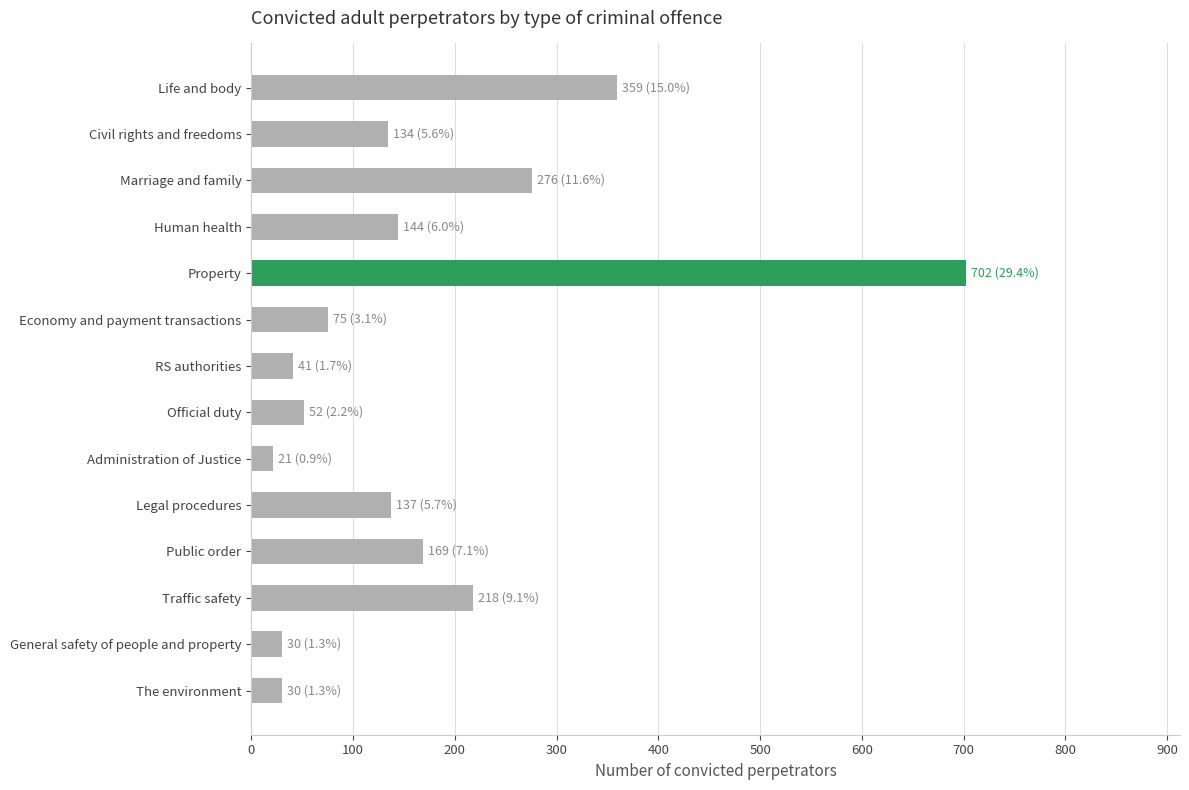

What is the difference between the values at Public order and Marriage and family?

107